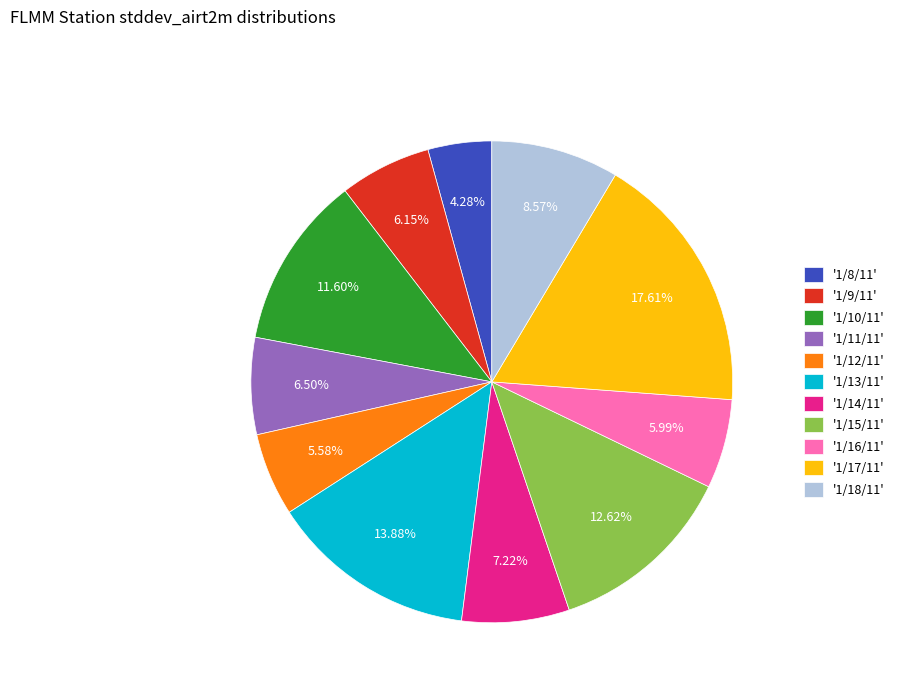

What is the ratio of the value at '1/10/11' to the value at '1/15/11'?

0.9